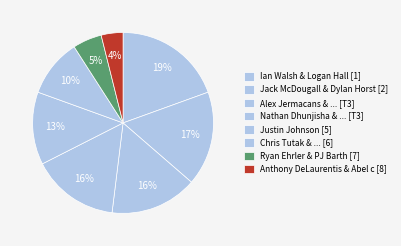

How many slices are in this pie chart?

8